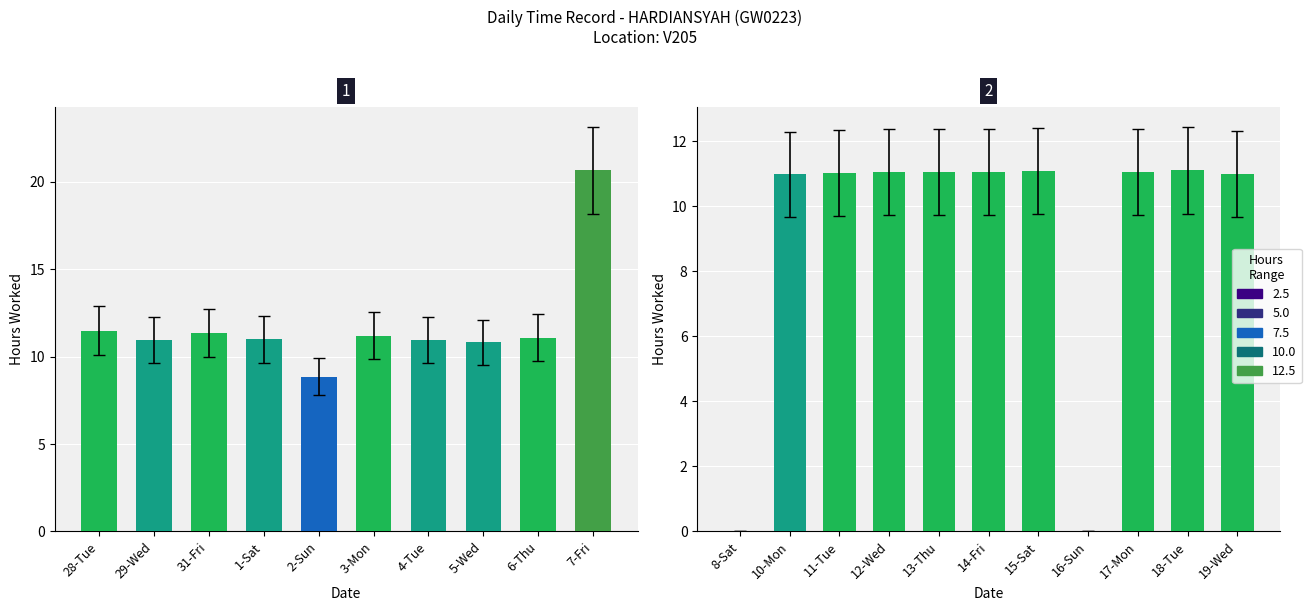

What is the difference between the second highest and minimum values?

11.5